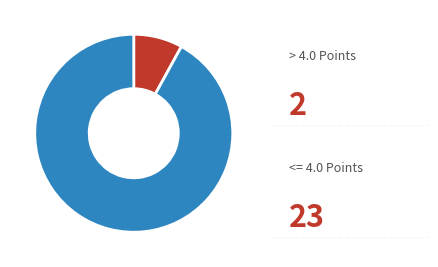

Does any single category account for the majority?

Yes